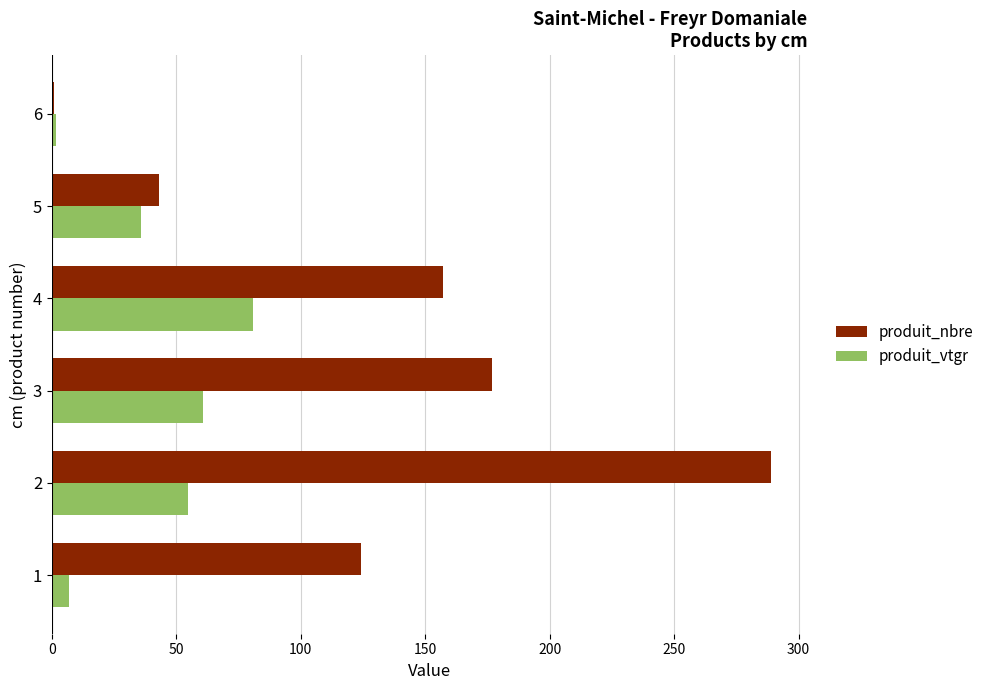

The value of produit_vtgr at 5 is 35.8. True or false?

True